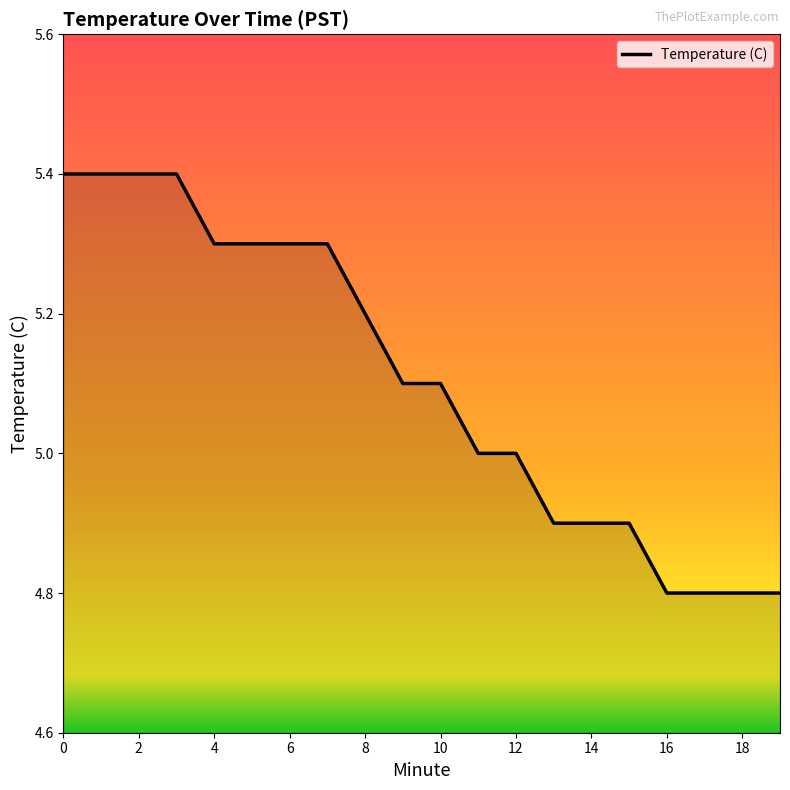

What is the smallest value displayed?

4.8